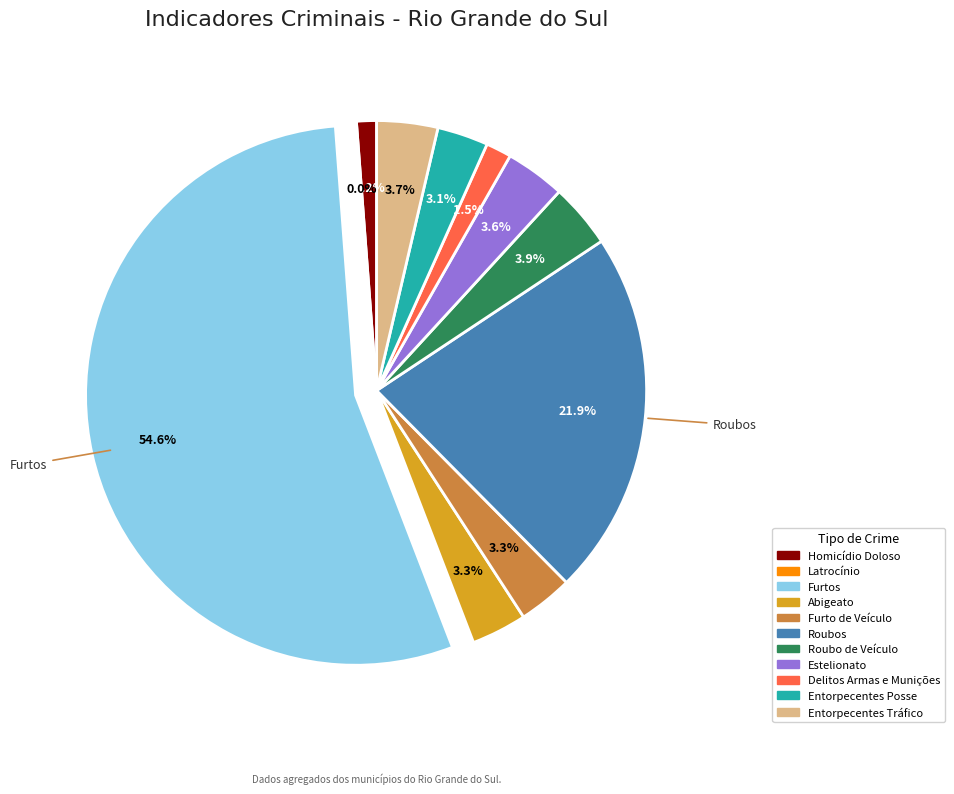

Rank the categories by value from highest to lowest.

Furtos, Roubos, Roubo de Veículo, Entorpecentes Tráfico, Estelionato, Abigeato, Furto de Veículo, Entorpecentes Posse, Delitos Armas e Munições, Homicídio Doloso, Latrocínio